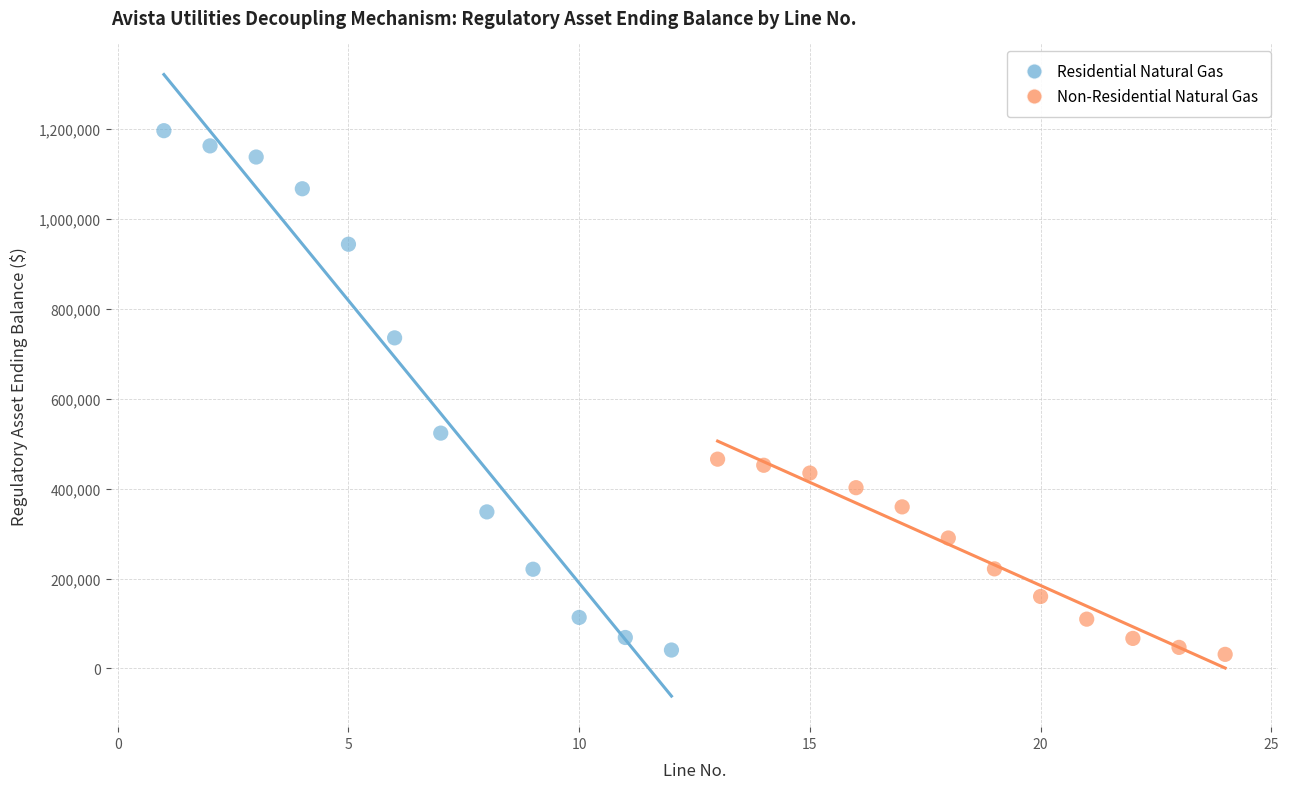

Which series has the widest spread of Y values?

Residential Natural Gas